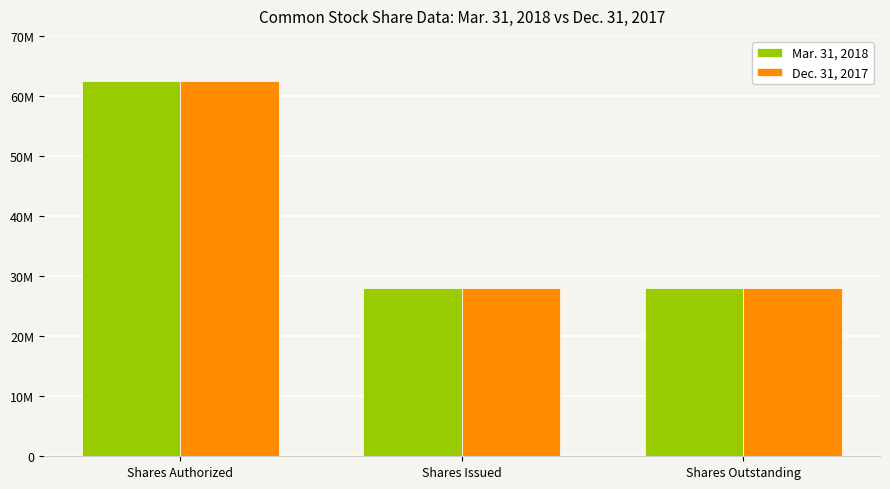

Does the chart contain any negative values?

No